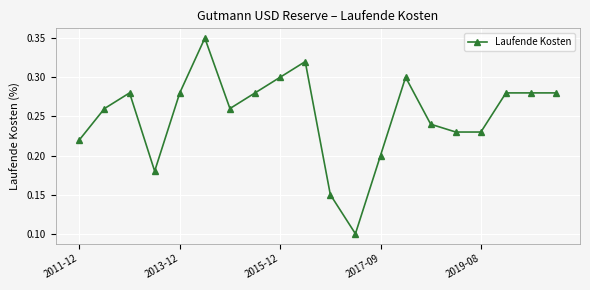

Is this an area chart (filled region under the line)?

No